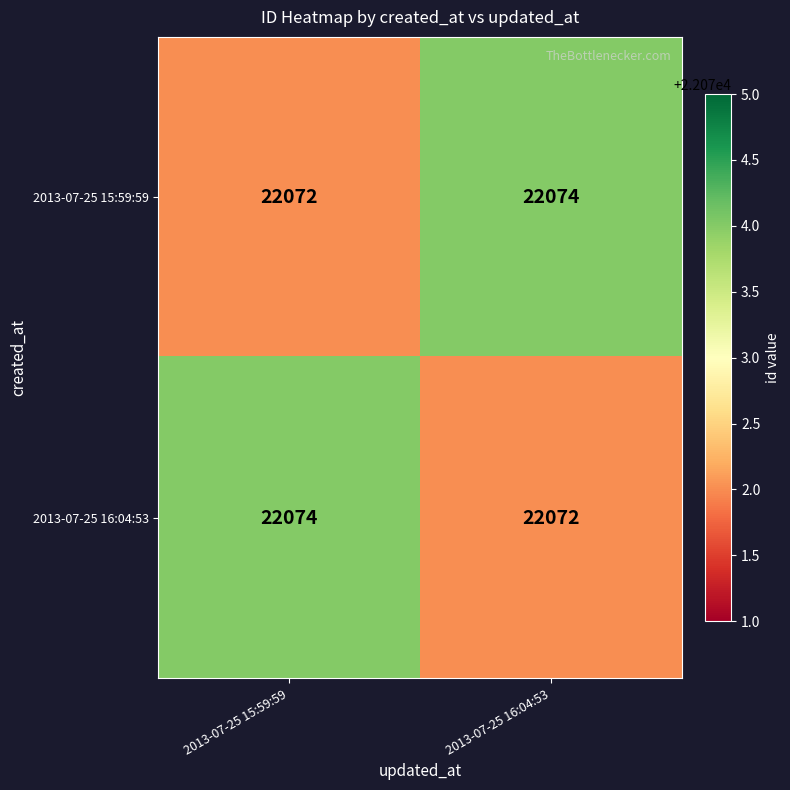

What is the smallest value displayed?

22072